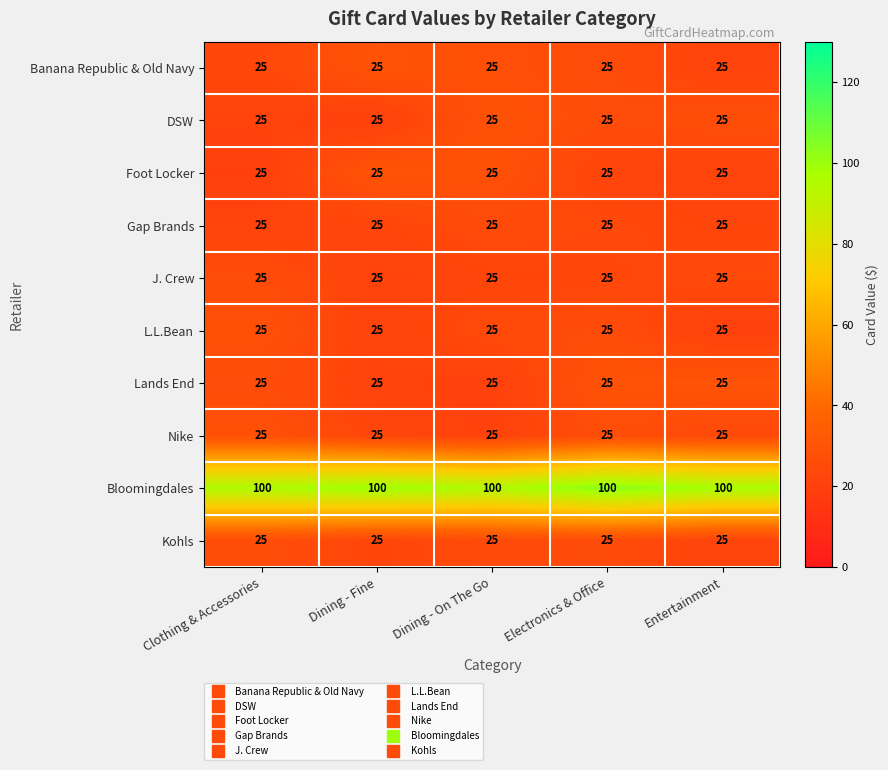

What value does the Bloomingdales series have at Dining - On The Go?

100